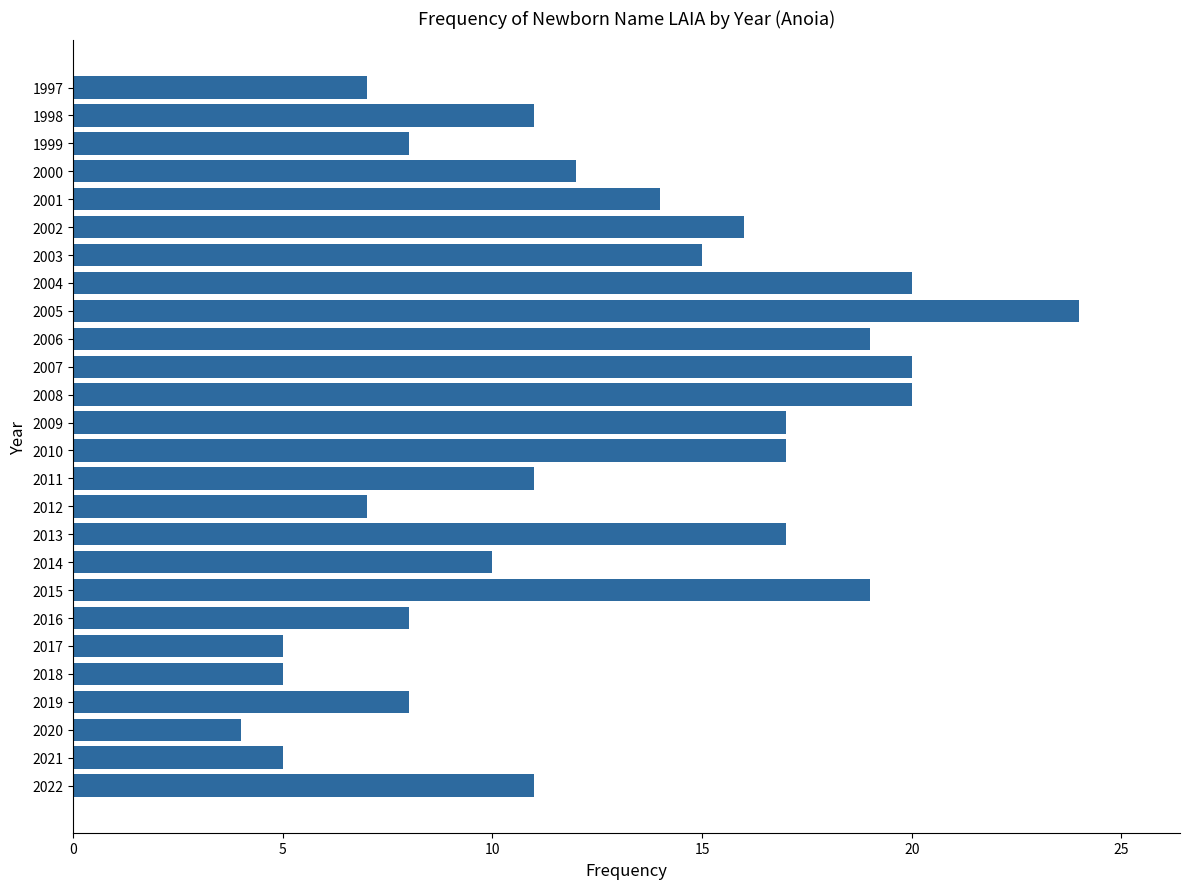

How many bars are there in total?

26